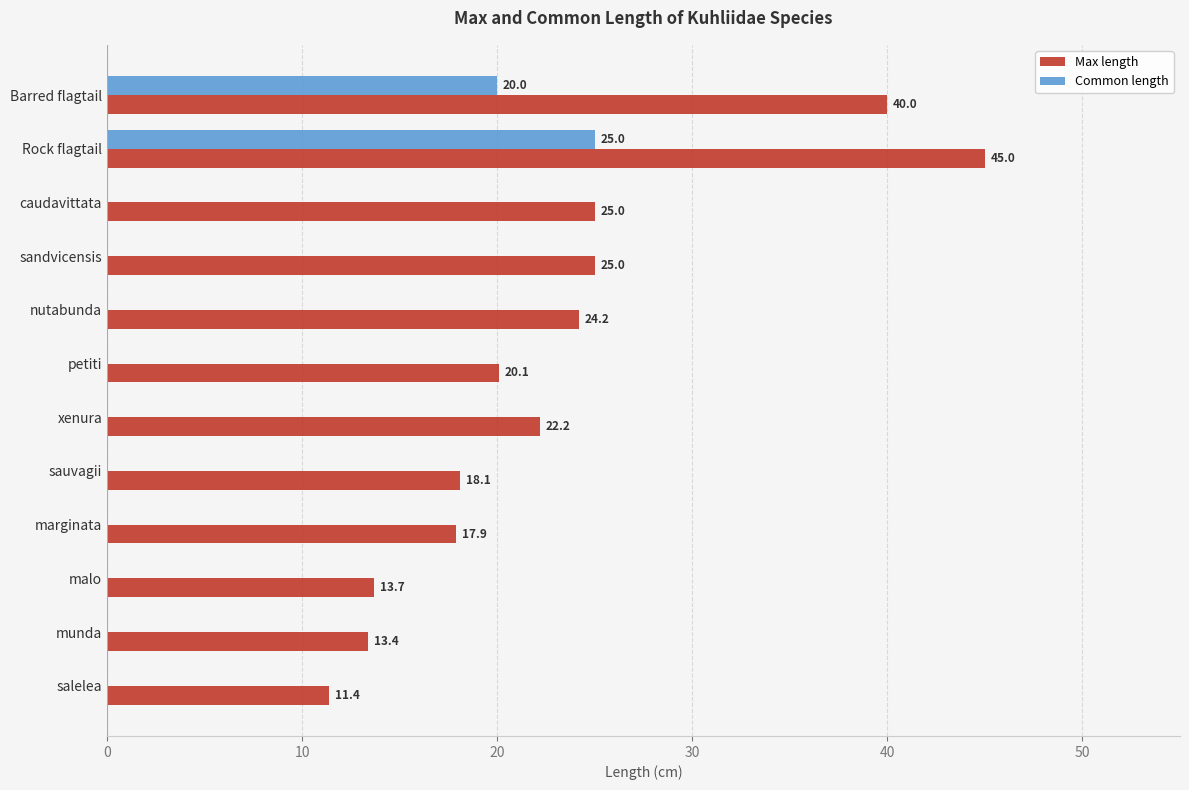

Between Barred flagtail and munda, which series saw the biggest shift?

Max length